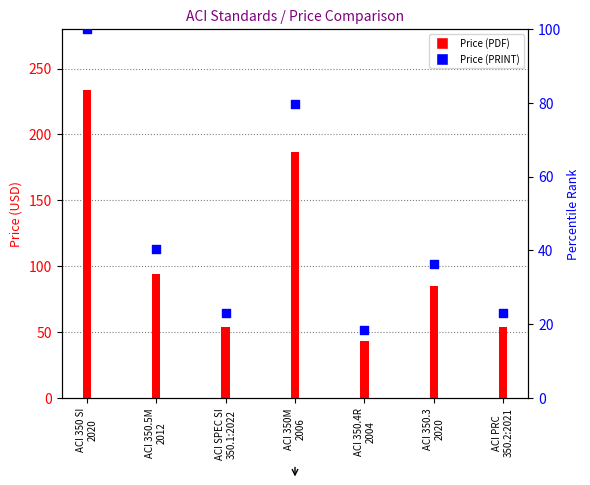

What is the ratio of the value at ACI SPEC SI
350.1:2022 to the value at ACI 350 SI
2020?

0.2